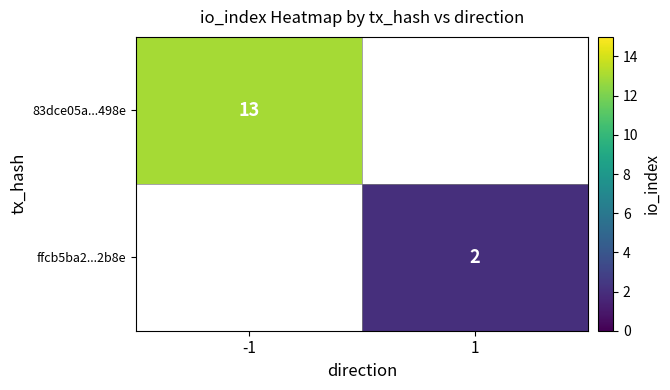

True or false: ffcb5ba2...2b8e has a value of 2 at 1.

True